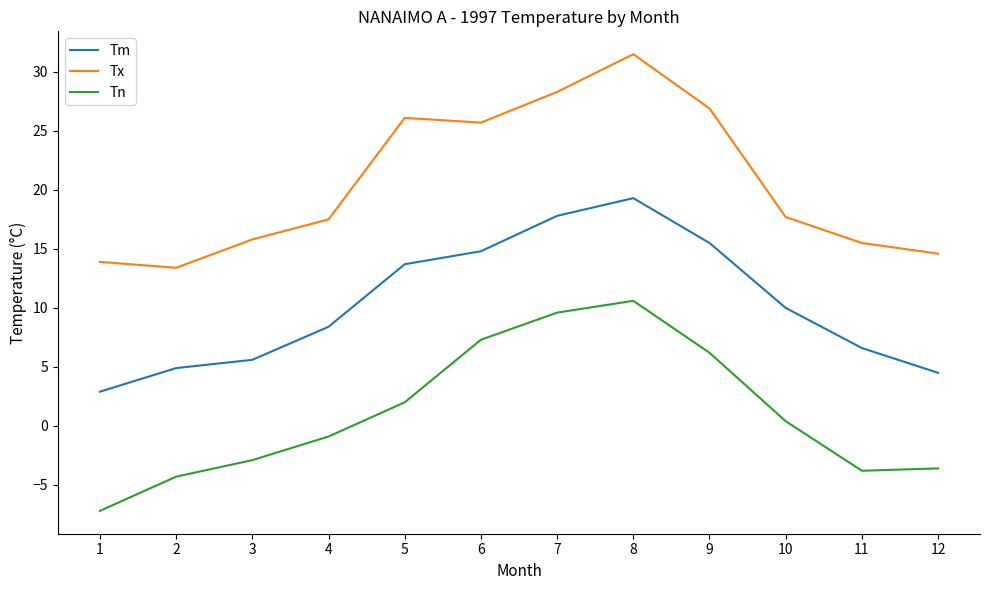

List the labels in order of Tm value, largest first.

8, 7, 9, 6, 5, 10, 4, 11, 3, 2, 12, 1